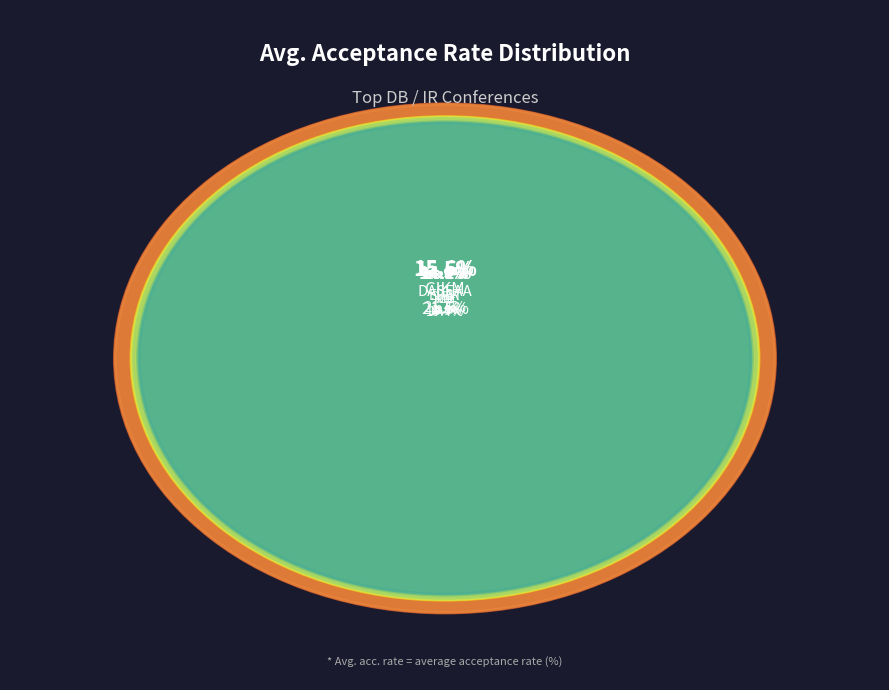

To the nearest percent, what portion does EDBT represent?

14%